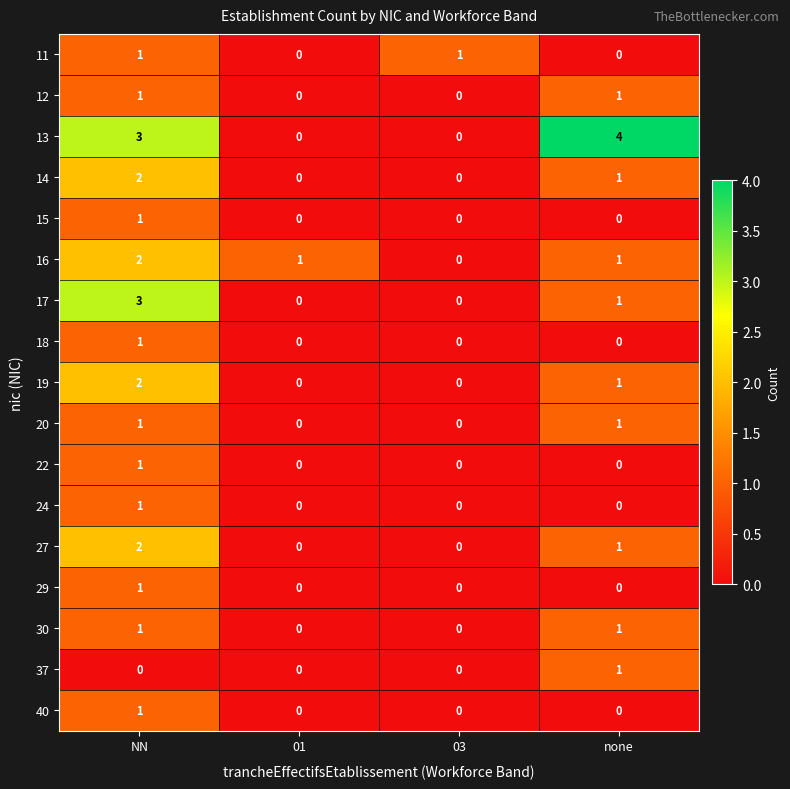

Count the 17 values in the range 0 to 3.

4